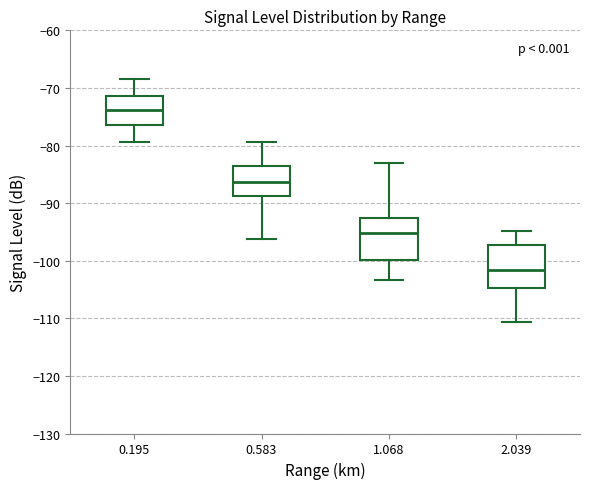

Which box has the highest median line?

0.195